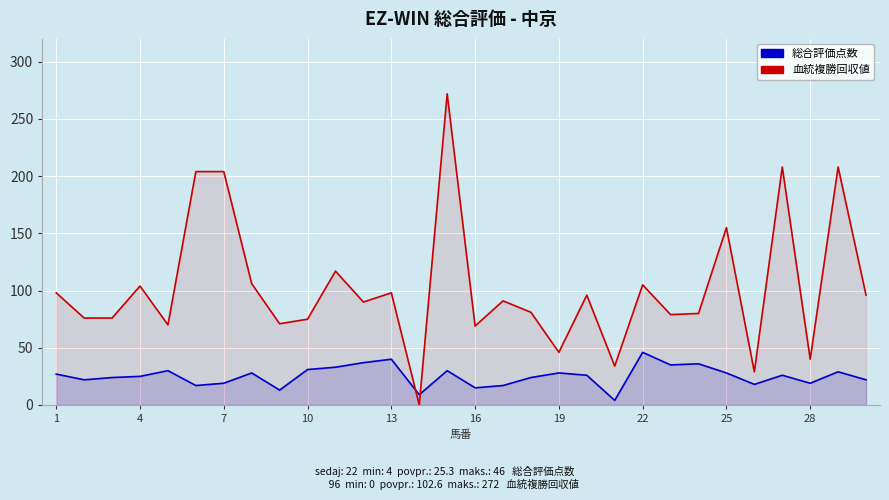

Reading left to right, transcribe all the data shown in this chart.

総合評価点数: 27	22	24	25	30	17	19	28	13	31	33	37	40	9	30	15	17	24	28	26	4	46	35	36	28	18	26	19	29	22
血統複勝回収値: 98	76	76	104	70	204	204	106	71	75	117	90	98	0	272	69	91	81	46	96	34	105	79	80	155	29	208	40	208	96